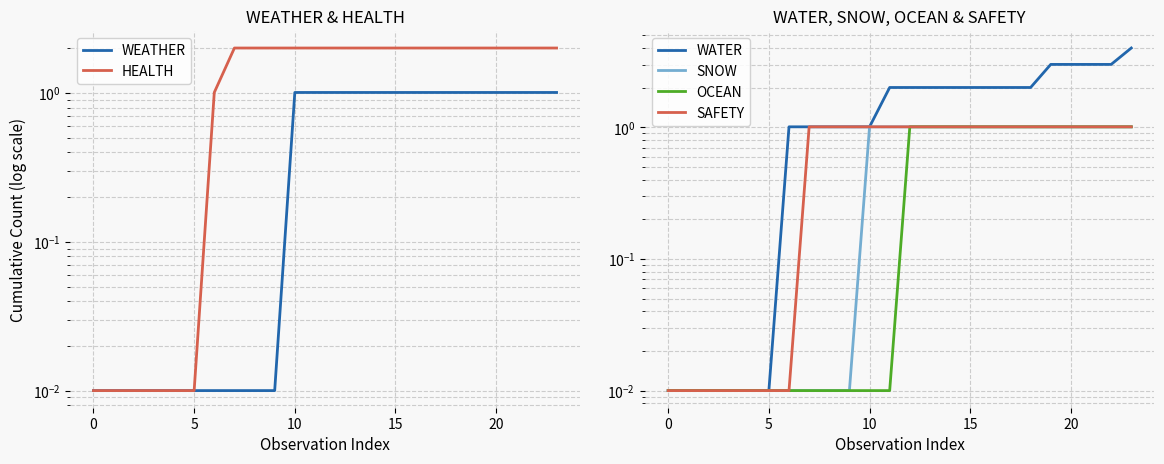

What are all the series names shown in the legend?

WEATHER, HEALTH, WATER, SNOW, OCEAN, SAFETY